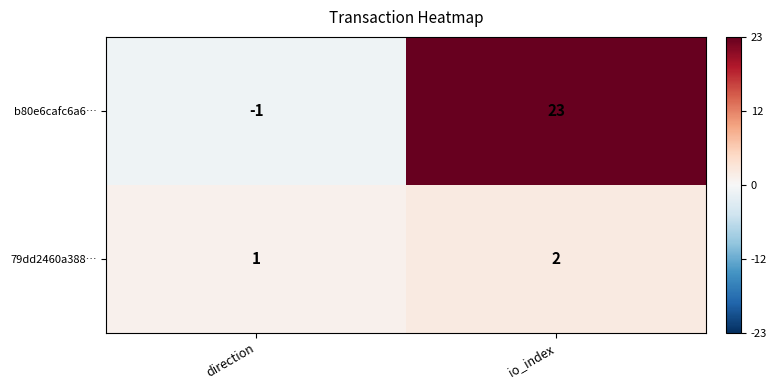

What is the total value across all series at io_index?

25